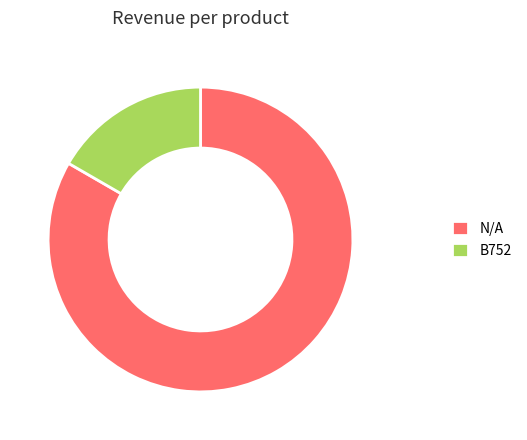

Is B752 the majority of the pie?

No